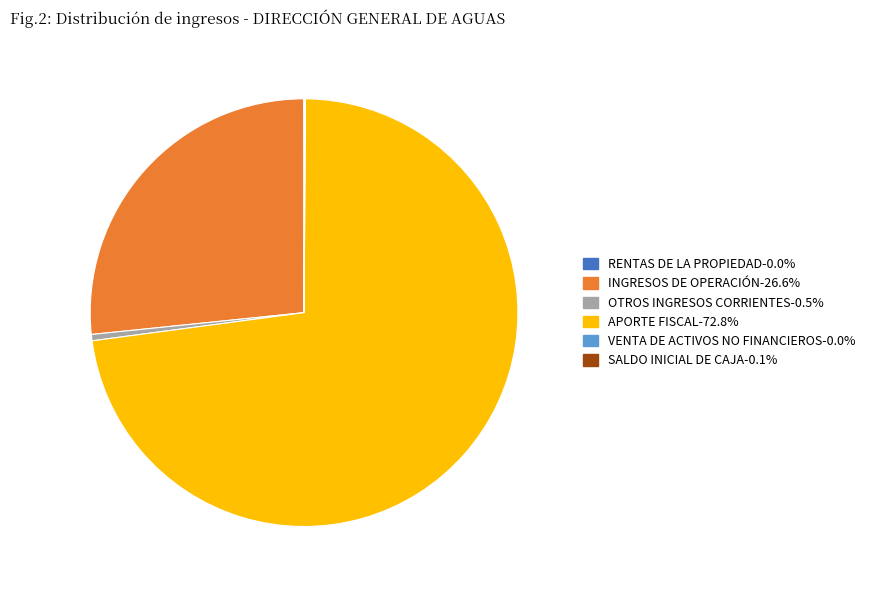

Is there any slice that represents more than half of the pie?

Yes